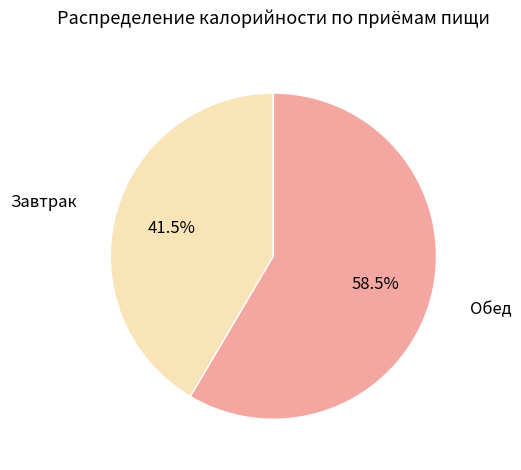

What is the majority slice?

Обед